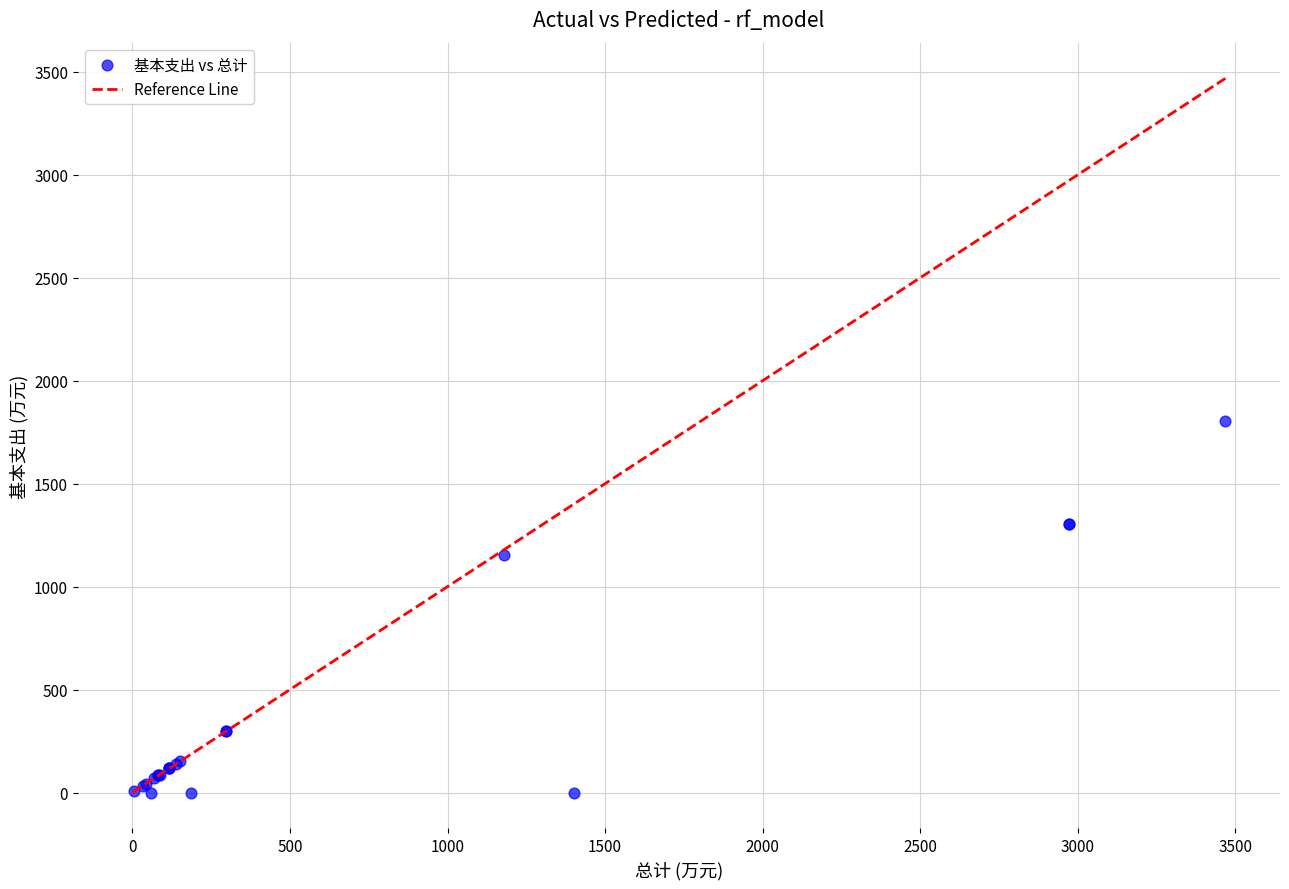

What Y value in the scatter plot is closest to 901?

1154.7